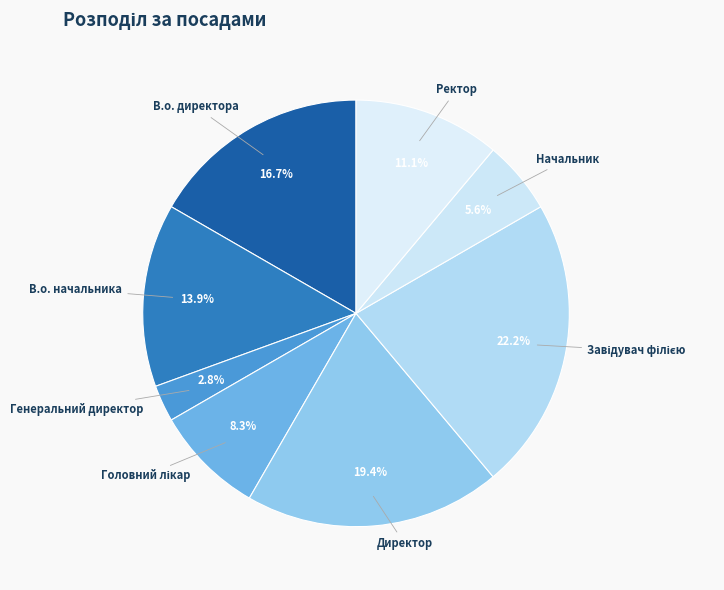

Combined, what portion of the pie is Директор and Начальник?

25.0%